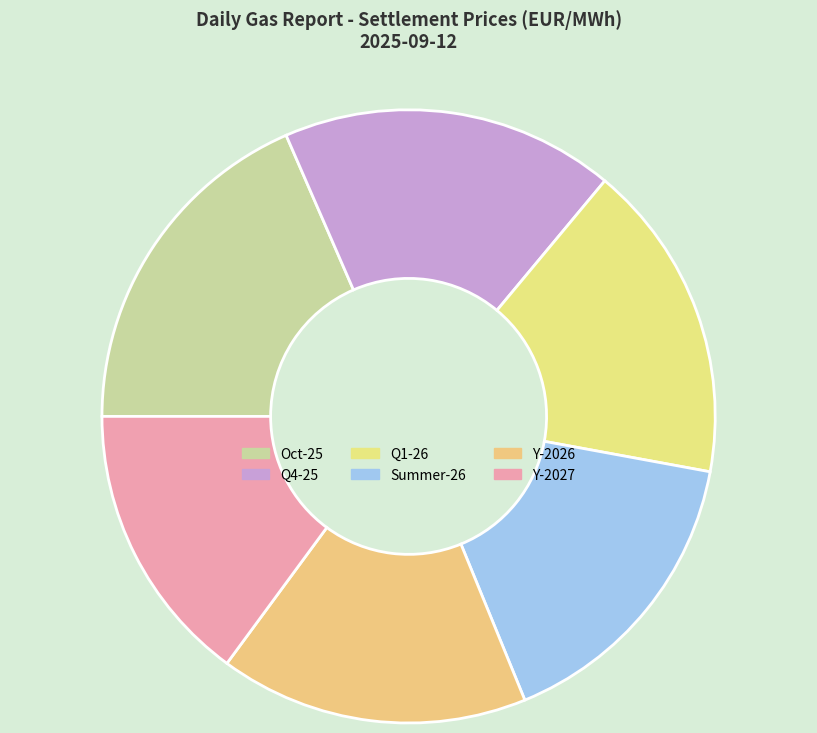

How many slices are in this pie chart?

6